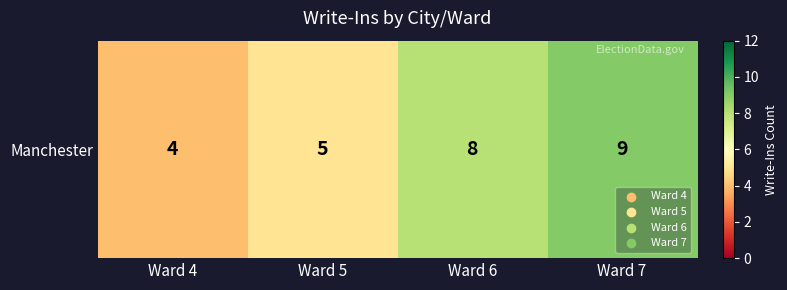

What is the sum of the values at Ward 5 and Ward 4?

9